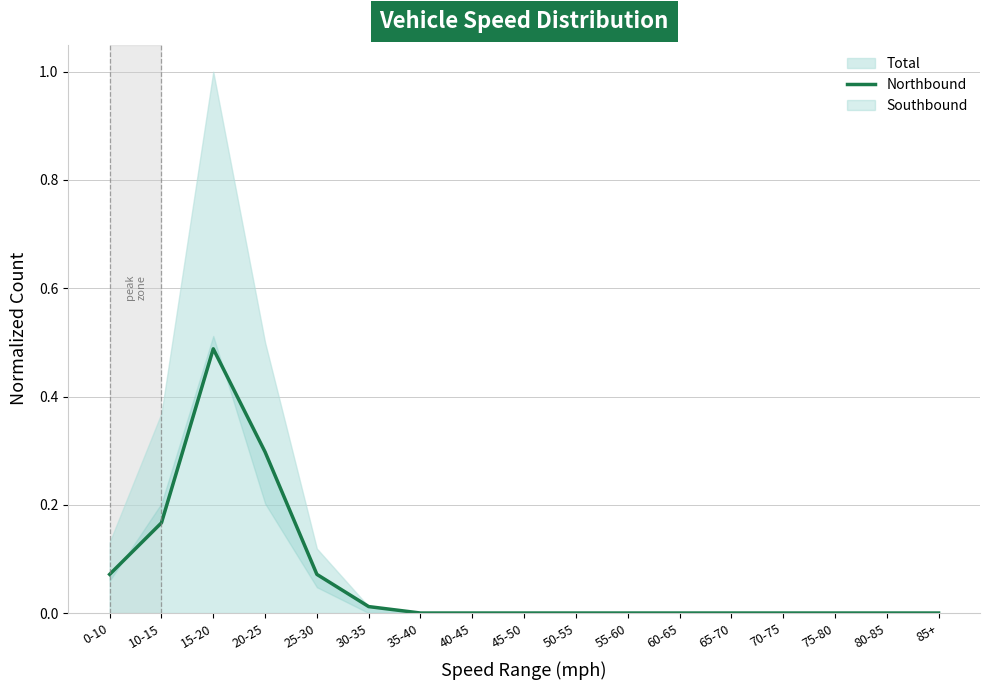

Reading left to right, list all the values displayed in this chart.

0.1	0.2	0.5	0.3	0.1	0.0	0.0	0.0	0.0	0.0	0.0	0.0	0.0	0.0	0.0	0.0	0.0